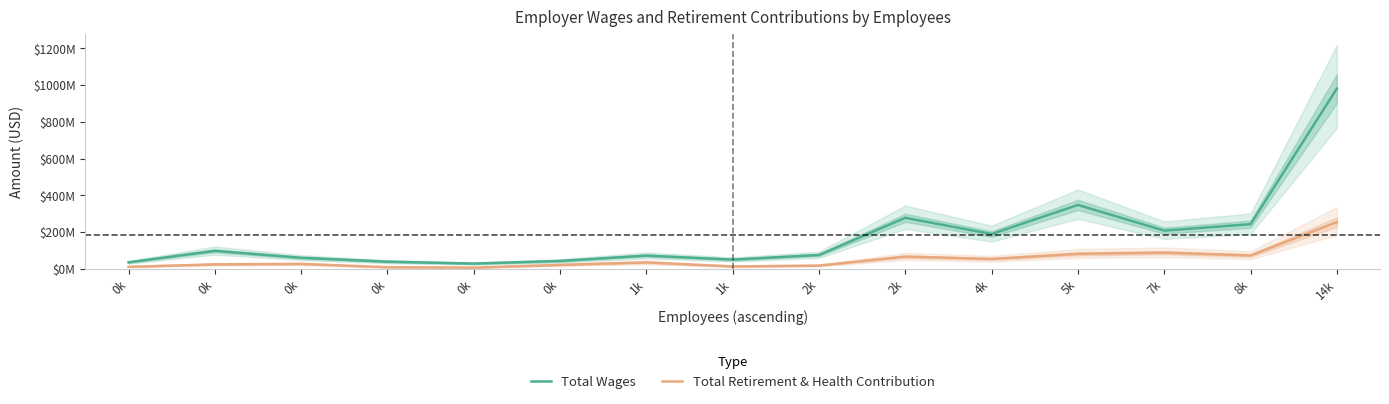

True or false: Total Retirement & Health Contribution has a value of 6984822.2 at 0k.

False